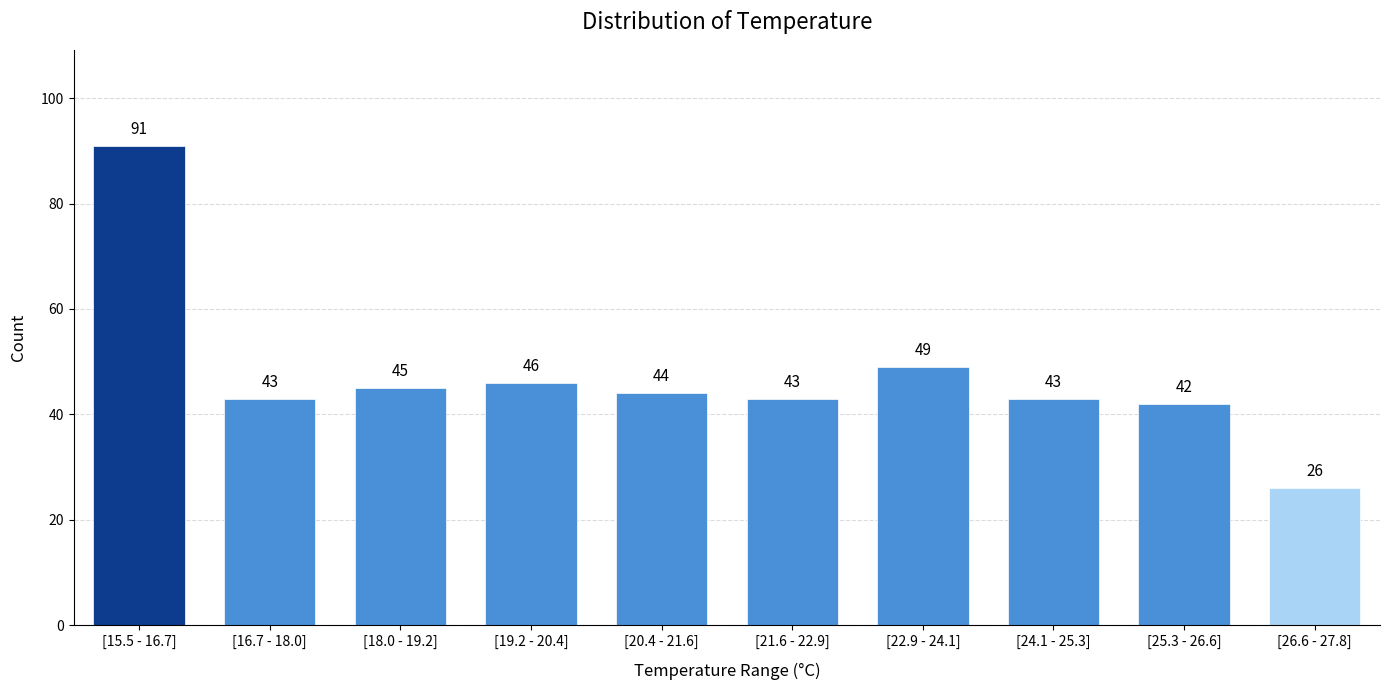

Reading left to right, transcribe all the data shown in this chart.

91	43	45	46	44	43	49	43	42	26